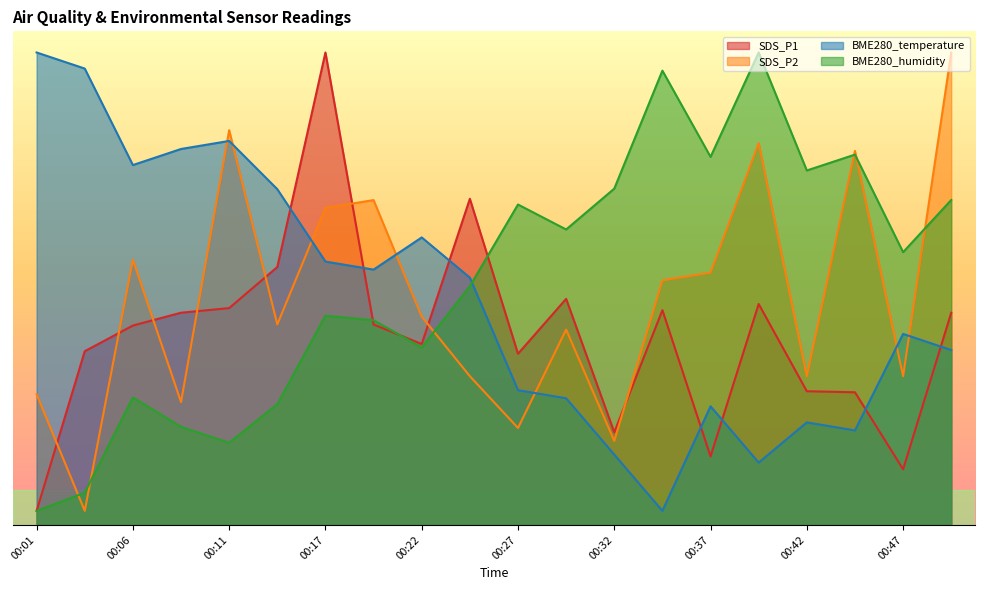

What is the average value of the SDS_P2 series?

32.1